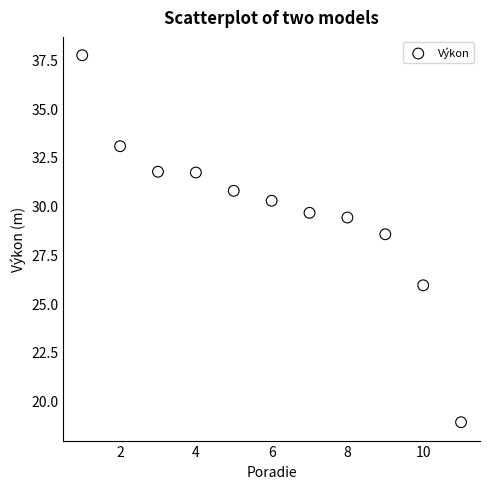

What is the range of Y values (max minus min)?

18.8